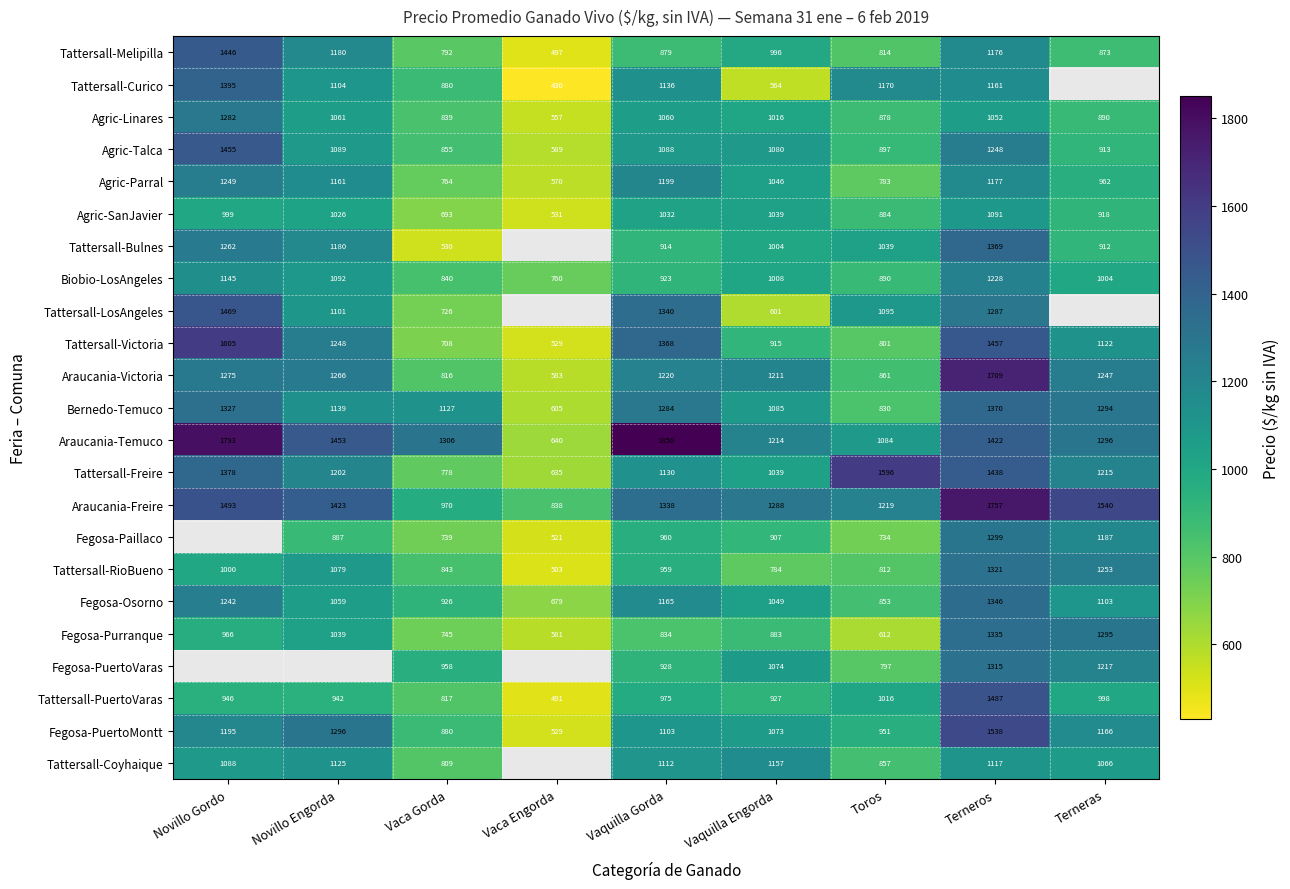

At how many categories does at least one series exceed 921?

8